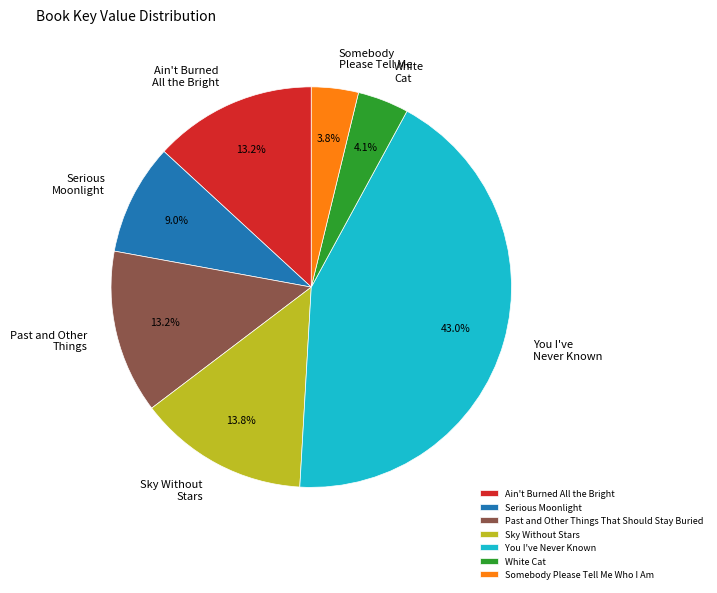

Combined, do Past and Other Things That Should Stay Buried and Somebody Please Tell Me Who I Am account for over 50%?

No